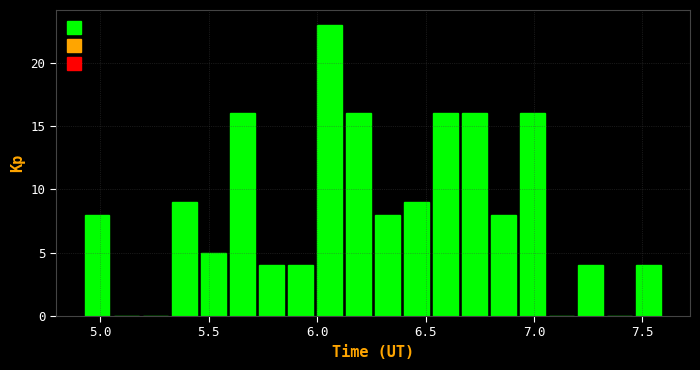

Around what value on the x-axis is the tallest bar? Give the approximate position of its centre, as read against the axis.

6.05